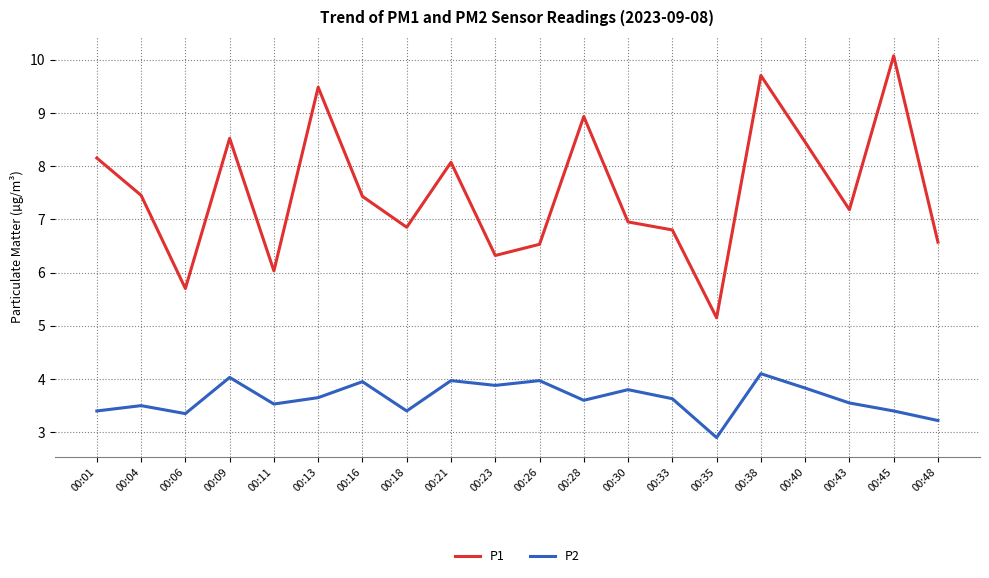

Rank the series by their maximum value, from highest to lowest.

P1, P2